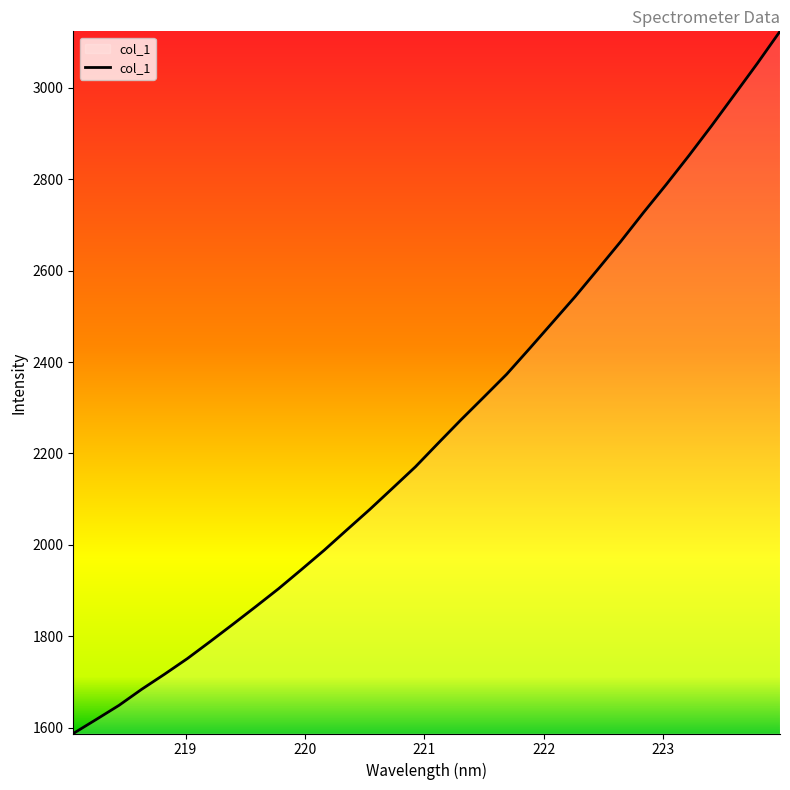

What is the minimum value shown in the chart?

1587.1